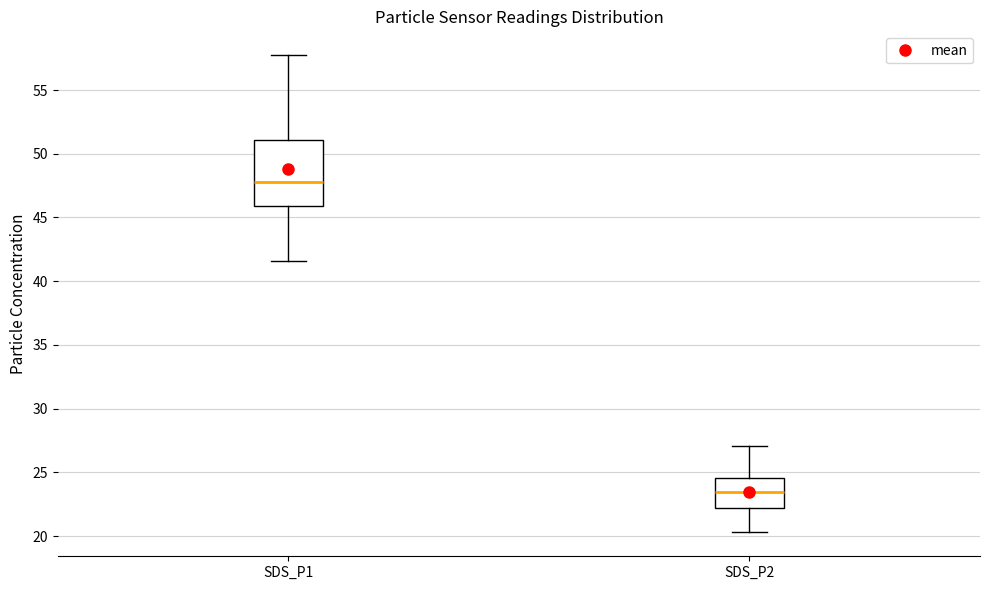

Reading left to right, transcribe this box plot: for each box, give where its median line is, the range the box spans, and where its two whiskers end, as read against the y-axis. The values are not printed on the chart, so give them approximately, as read against the axis.

SDS_P1: median 48.0, box 46.0 to 51.0, whiskers 41.5 to 57.5
SDS_P2: median 23.5, box 22.5 to 24.5, whiskers 20.5 to 27.0